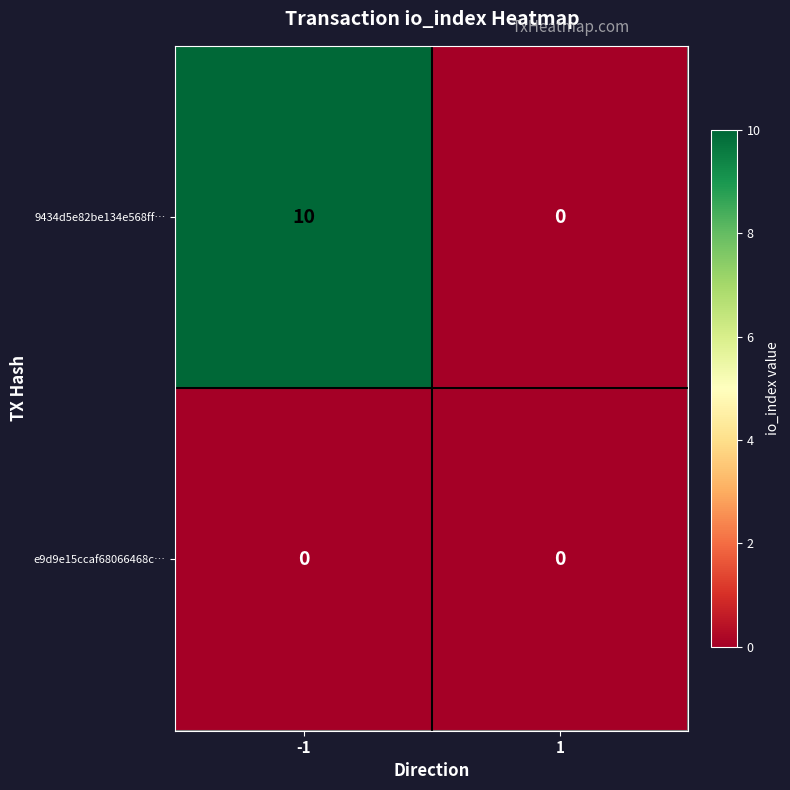

What is the total value across all series at -1?

10